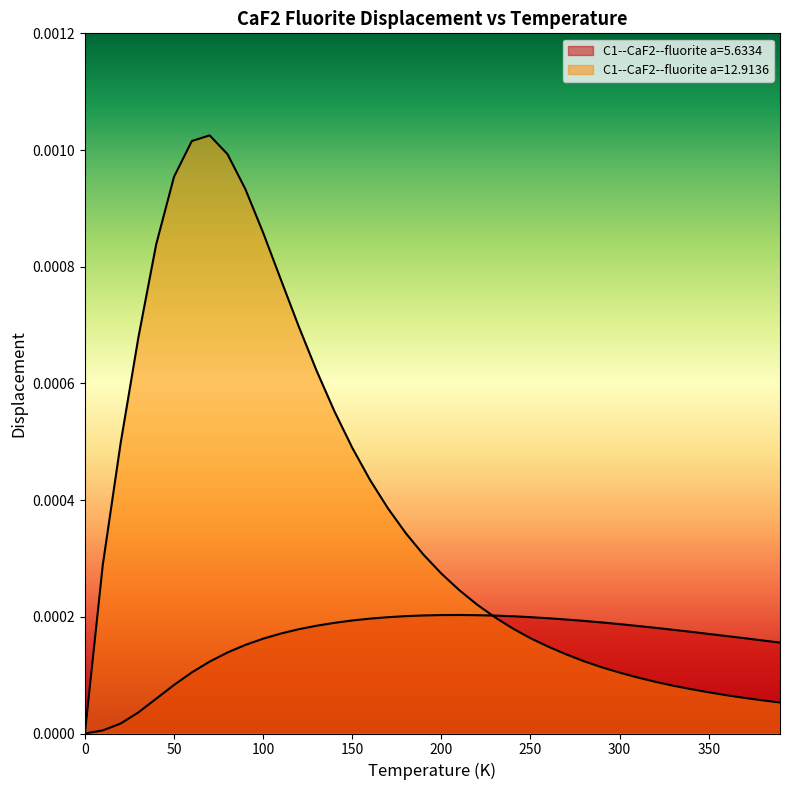

Is it true that C1--CaF2--fluorite a=12.9136 equals 0.0 at 250.0?

True